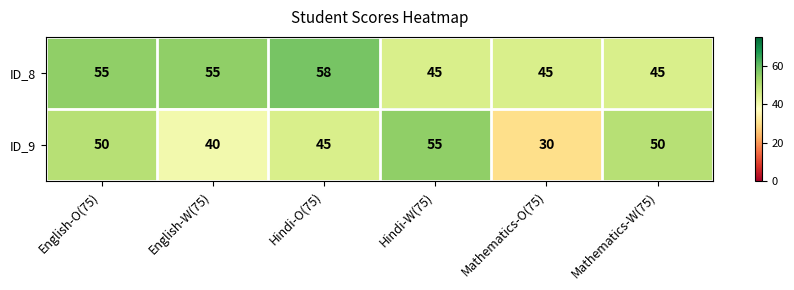

At which category is the sum across all series the highest?

English-O(75)